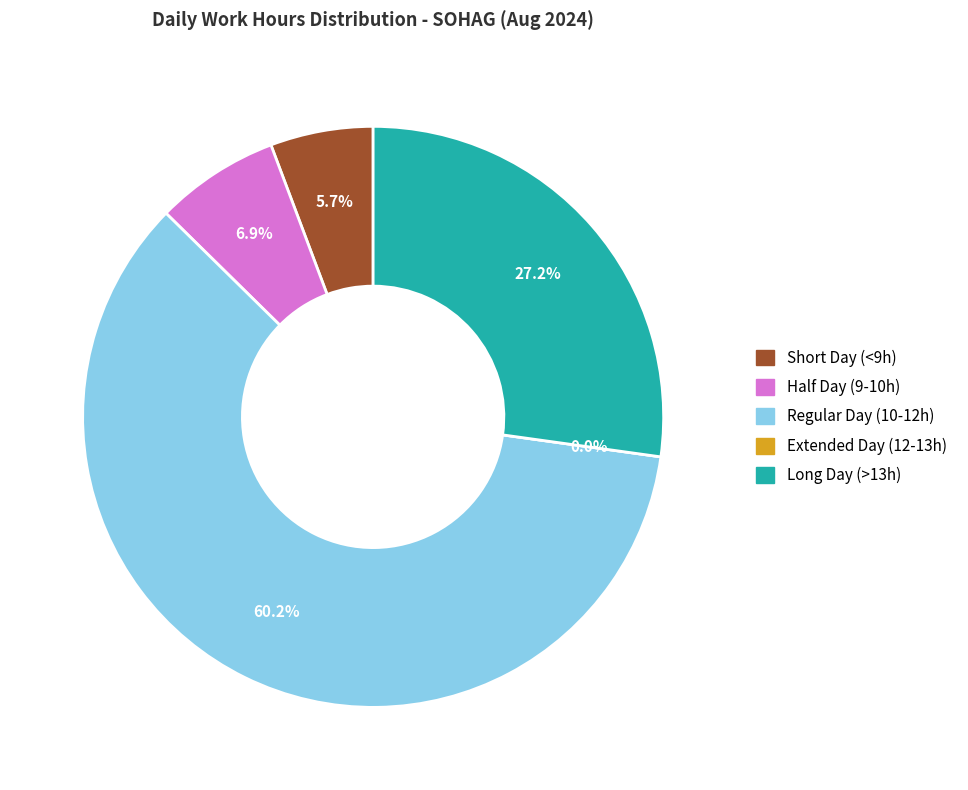

True or false: Aug 1 Thu accounts for 1% of the total.

False